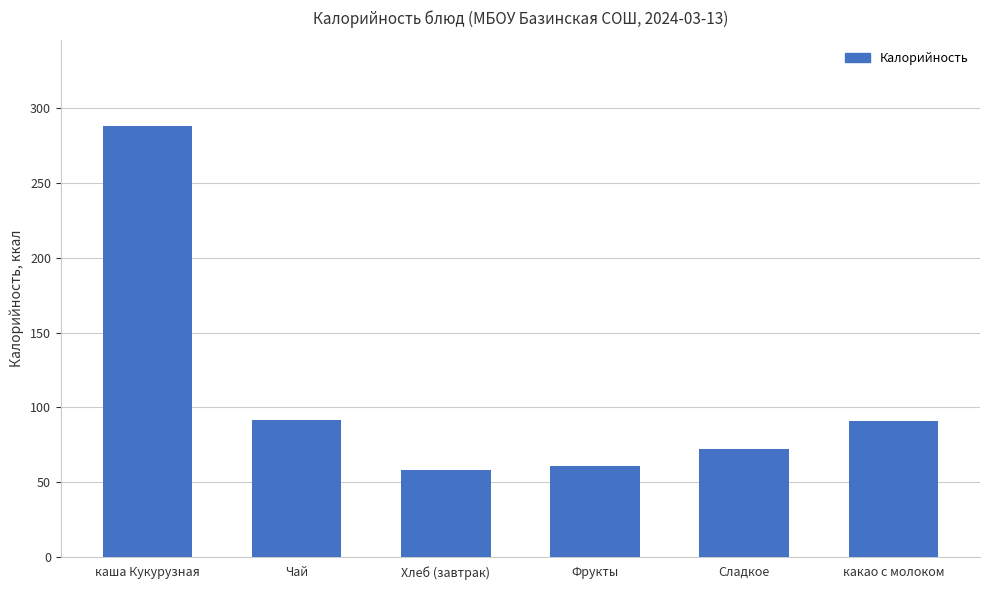

The chart shows a value of 60.6 at Фрукты. True or false?

True